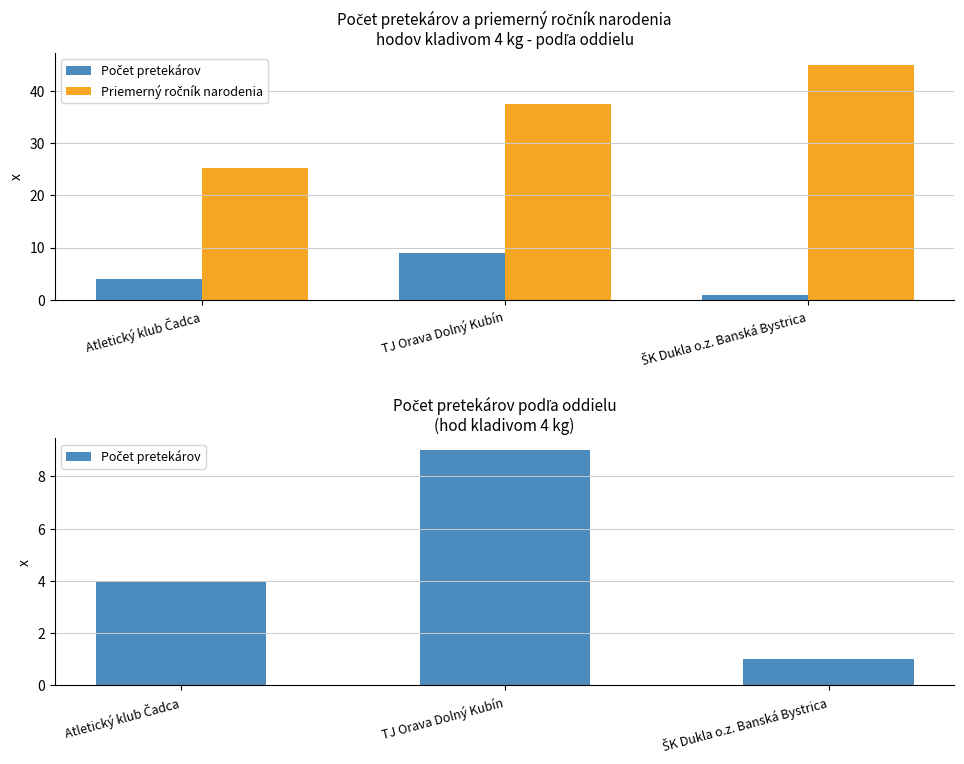

Reading right to left, extract all data points from this chart.

Počet pretekárov: ŠK Dukla o.z. Banská Bystrica=1.0	TJ Orava Dolný Kubín=9.0	Atletický klub Čadca=4.0
Priemerný ročník narodenia: ŠK Dukla o.z. Banská Bystrica=45.0	TJ Orava Dolný Kubín=37.4	Atletický klub Čadca=25.2